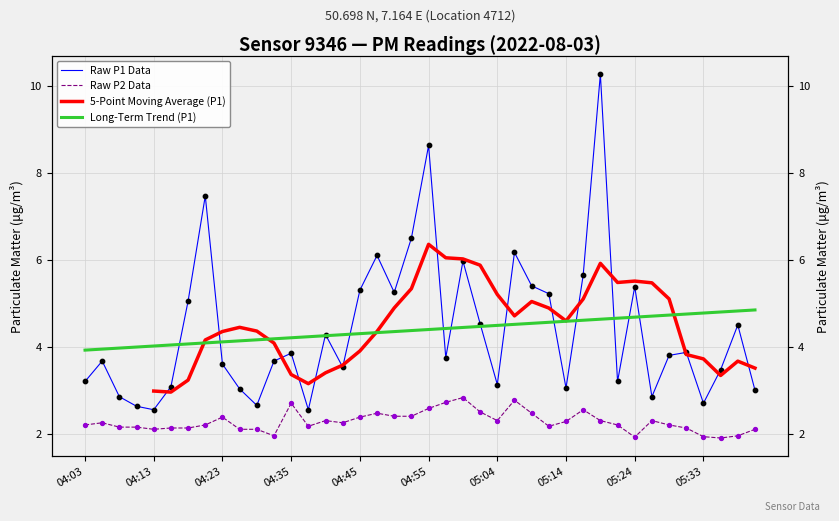

Which series contains the highest Y value?

Raw P1 Data